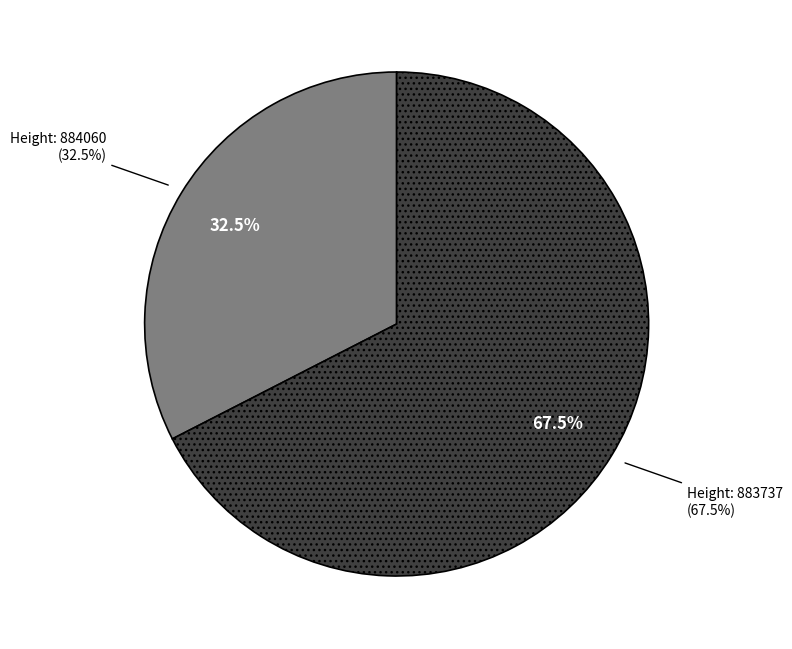

To the nearest percent, what portion does 884060 represent?

33%